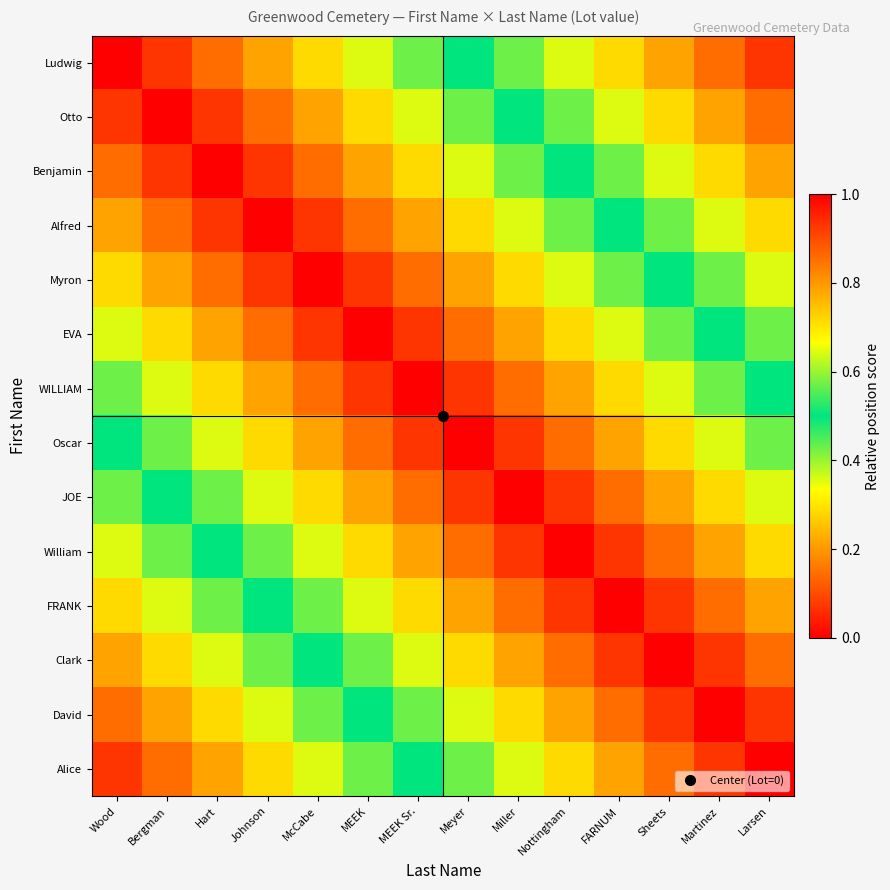

What is the total value across all series at MEEK Sr.?

10.5